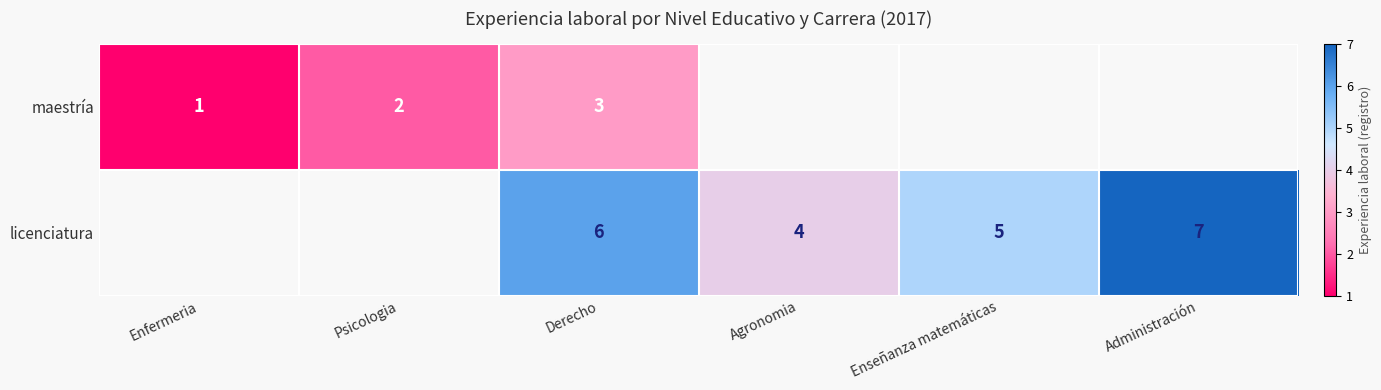

Is it true that licenciatura equals 2 at Administración?

False